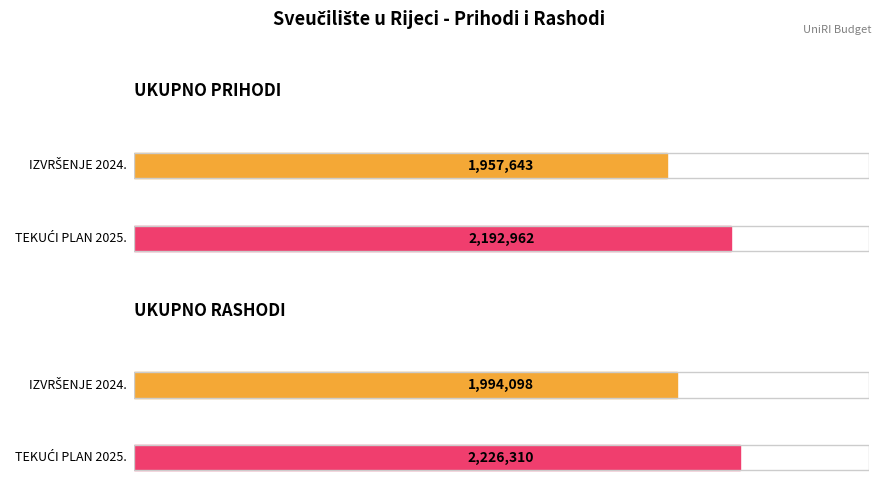

True or false: TEKUĆI PLAN 2025. has a value of 664518 at UKUPNO RASHODI.

False